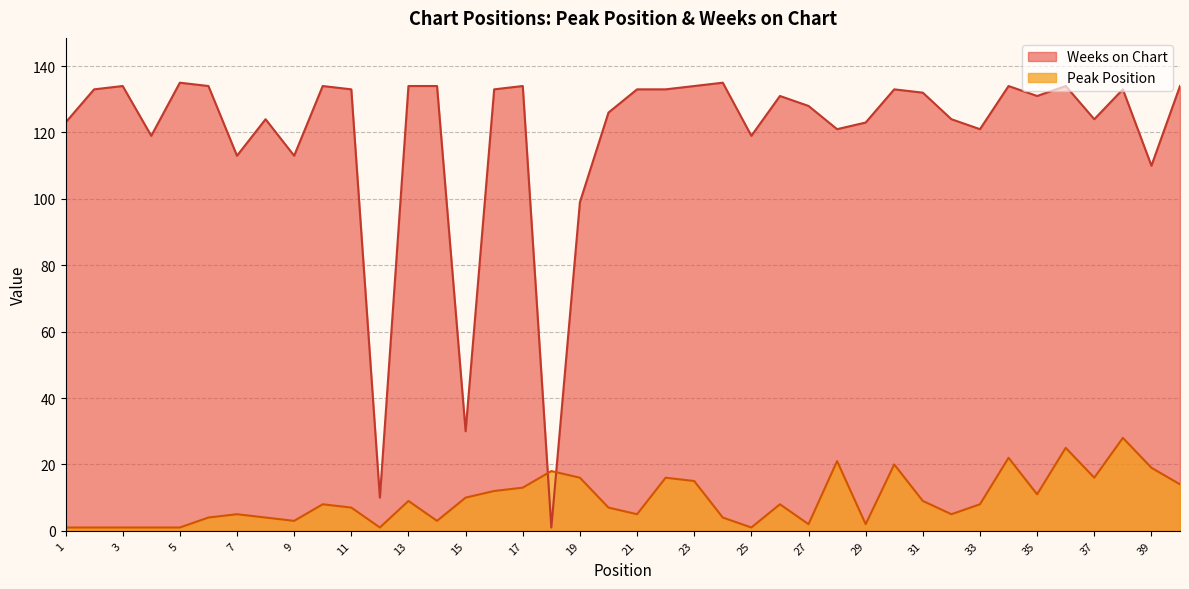

The value of Peak Position at 24 is 1. True or false?

False